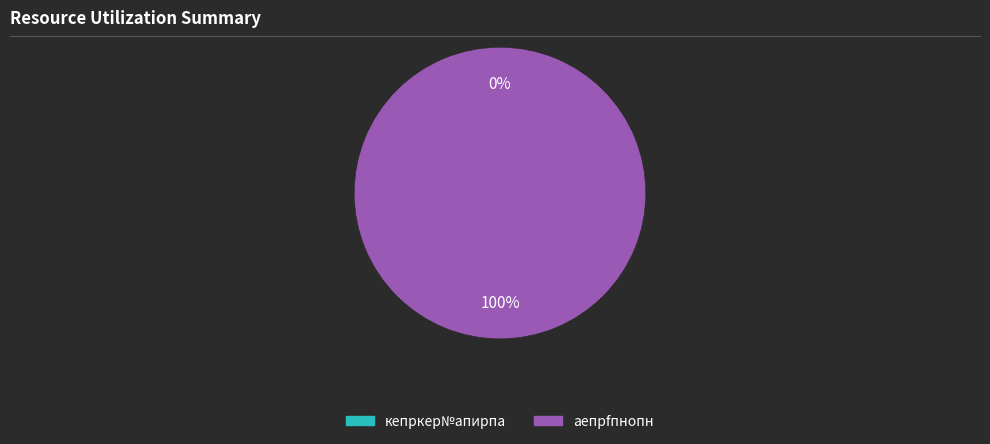

To the nearest percent, what is the combined percentage of кепркер№апирпа and аепрfпнопн?

100%